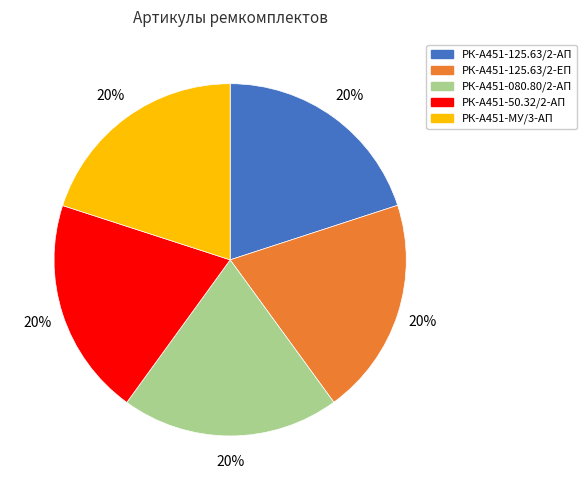

True or false: РК-А451-080.80/2-АП accounts for 5% of the total.

False